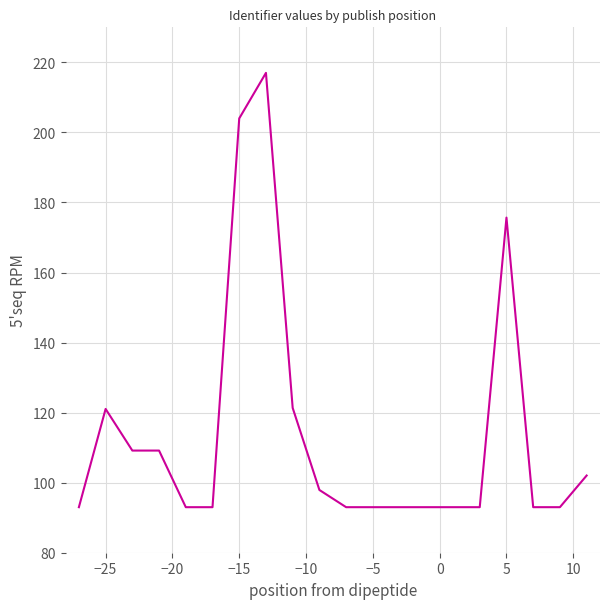

What is the greatest value displayed?

217.0